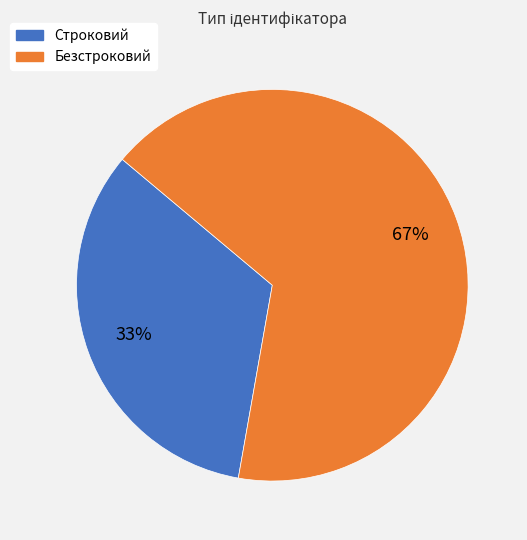

Is there a majority slice in this chart?

Yes